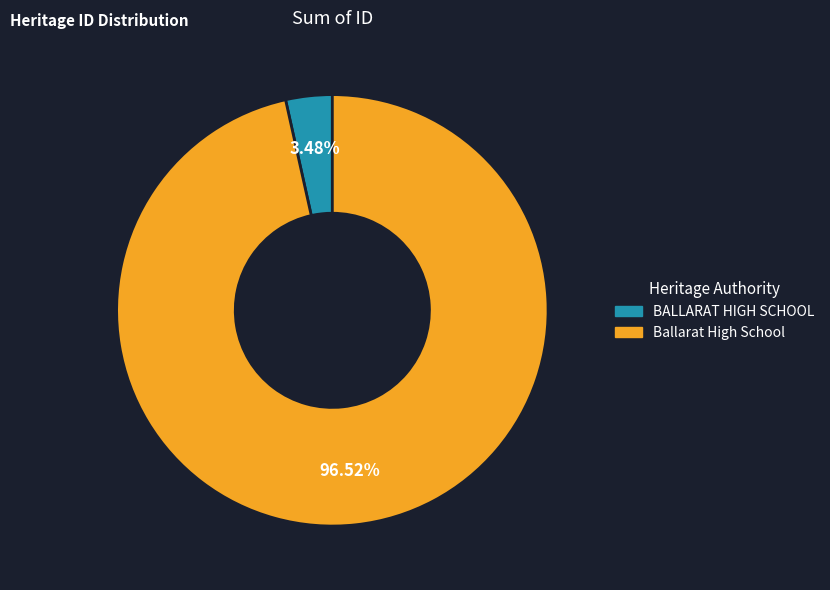

Is the sum of BALLARAT HIGH SCHOOL and Ballarat High School greater than half?

Yes